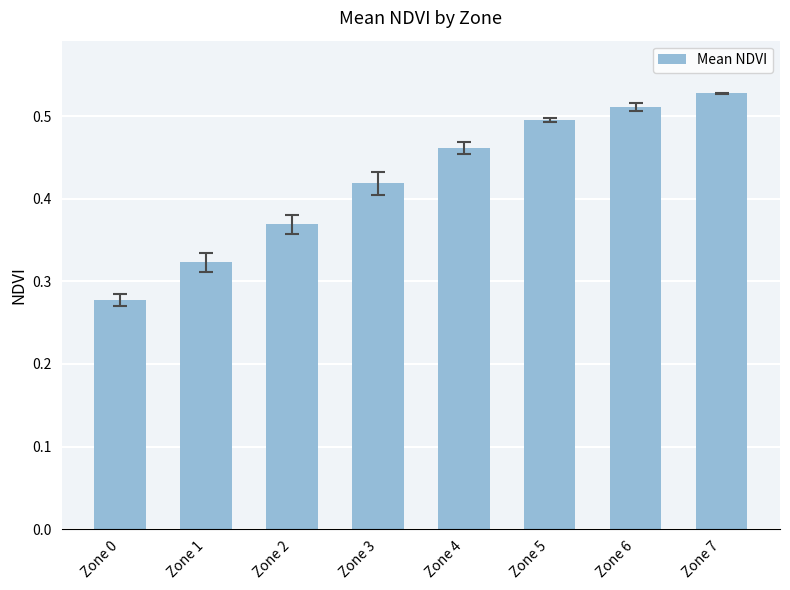

How many categories are shown in the chart?

8